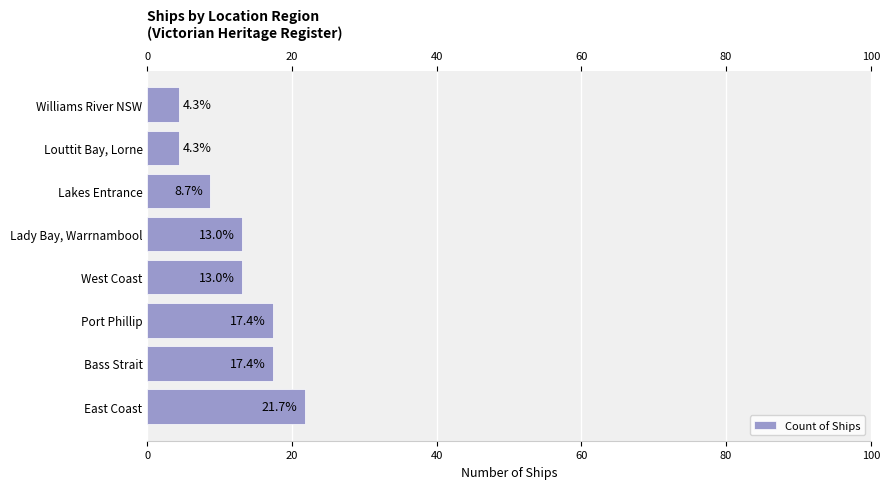

What is the sum of all values?

100.0